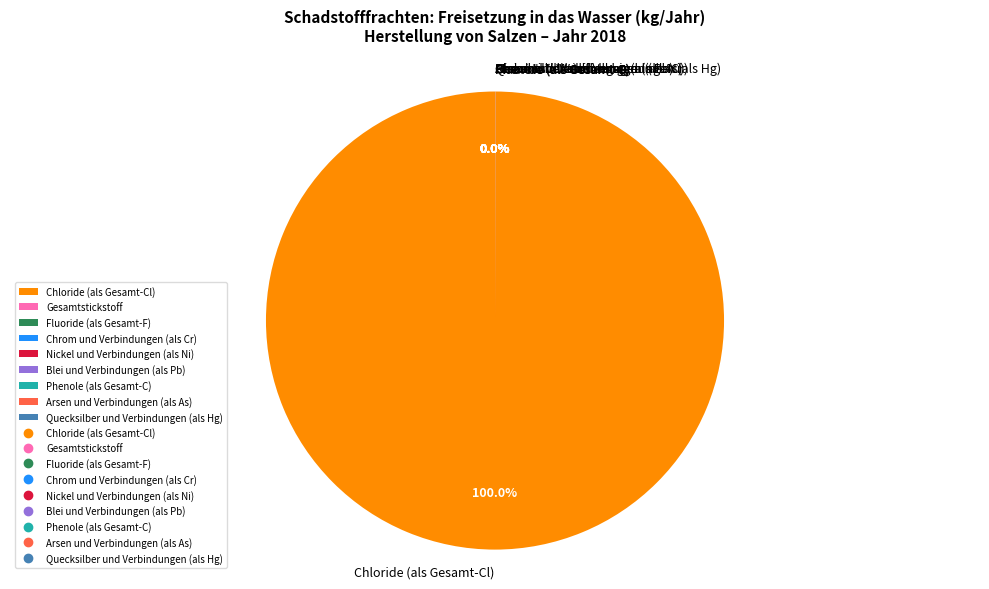

What is the majority slice?

Chloride (als Gesamt-Cl)